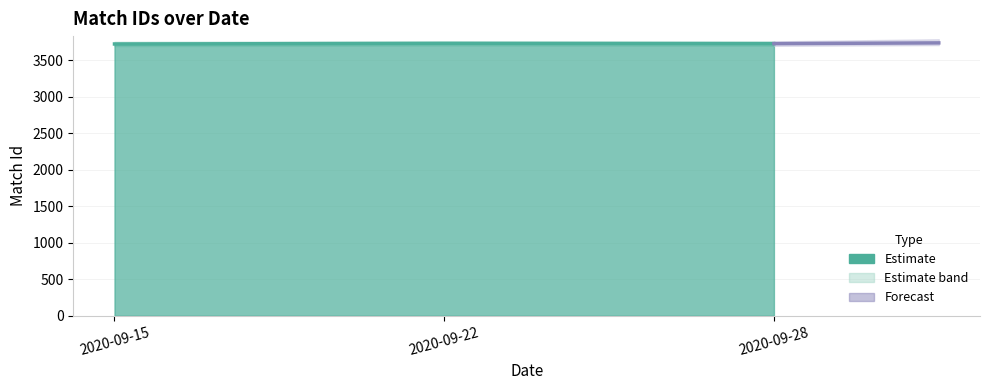

Is it true that the value at 2020-09-22 is 3734?

True